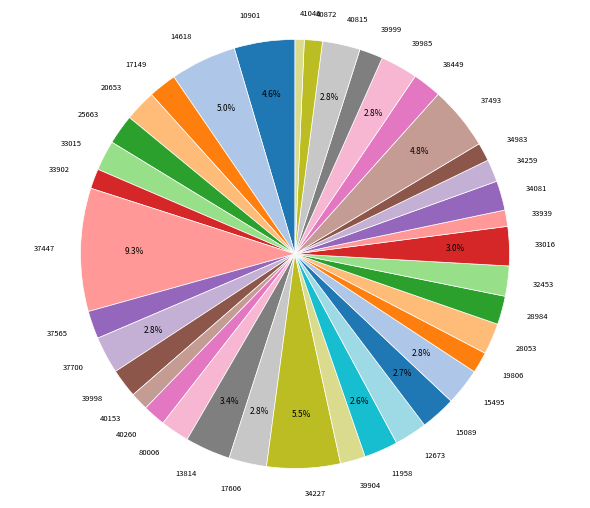

The 33902 slice represents 11% of the pie. True or false?

False